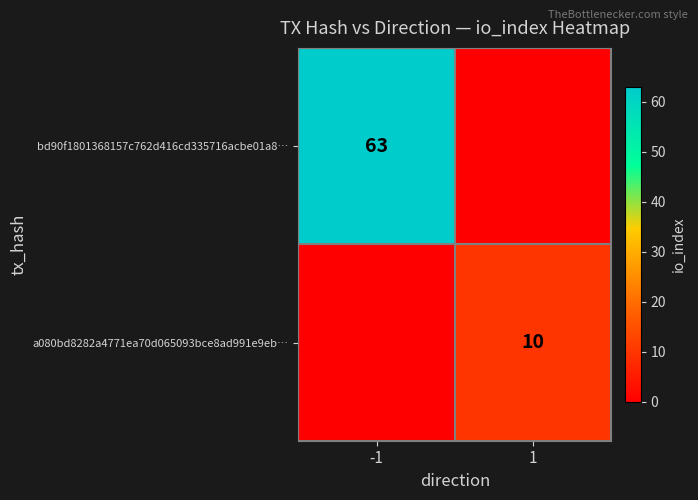

The value of bd90f1801368157c762d416cd335716acbe01a8… at -1 is 63. True or false?

True